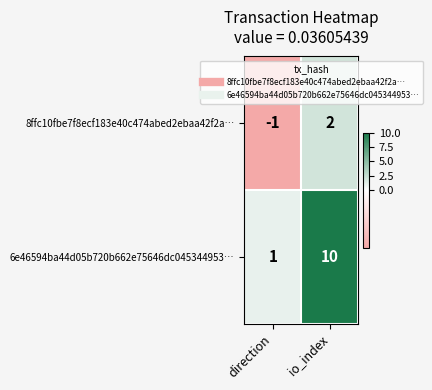

Is it true that 6e46594ba44d05b720b662e75646dc045344953… equals 4 at io_index?

False